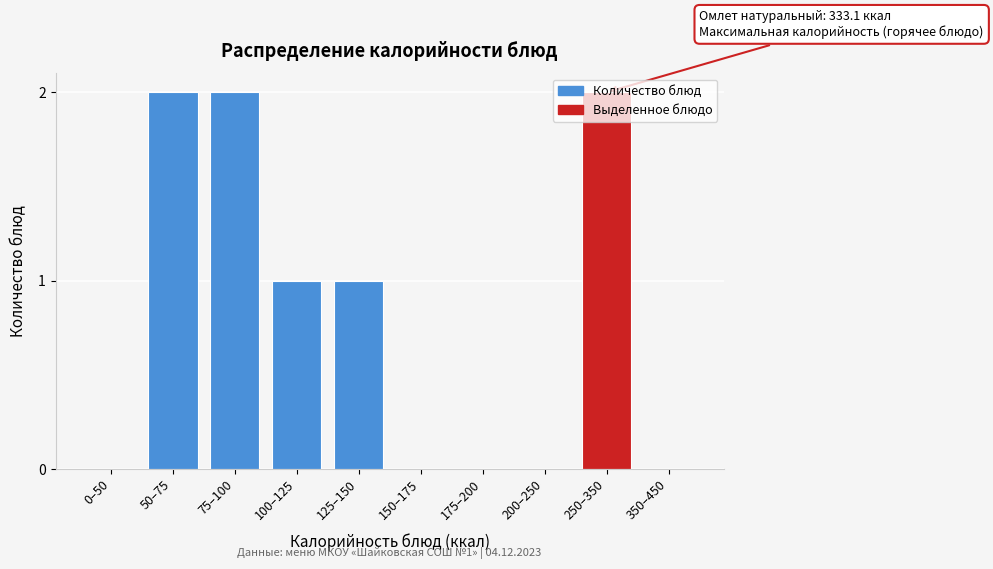

What is the change in value from 150–175 to 250–350?

+2